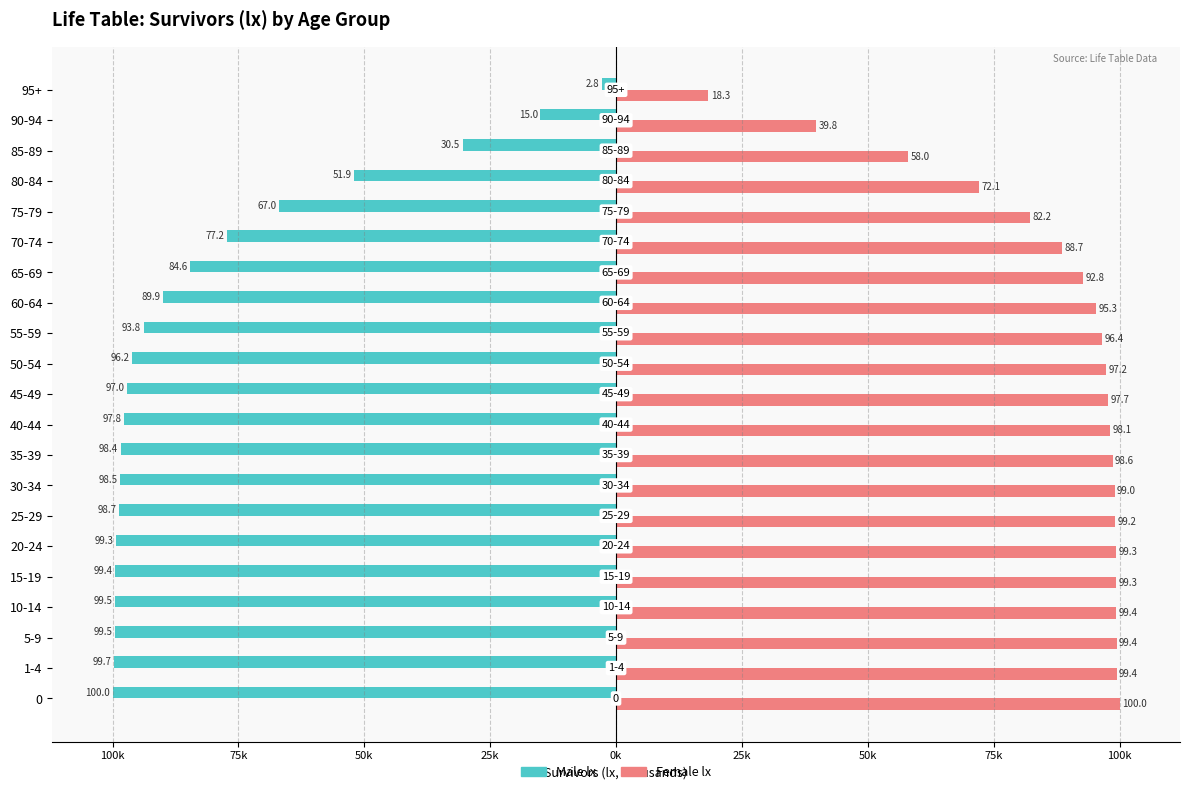

What are all the series names shown in the legend?

Male lx, Female lx